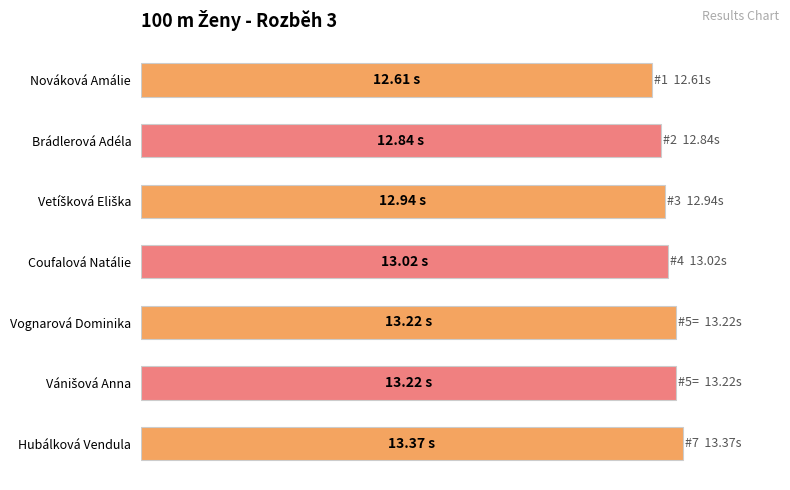

Are the bars horizontal?

Yes